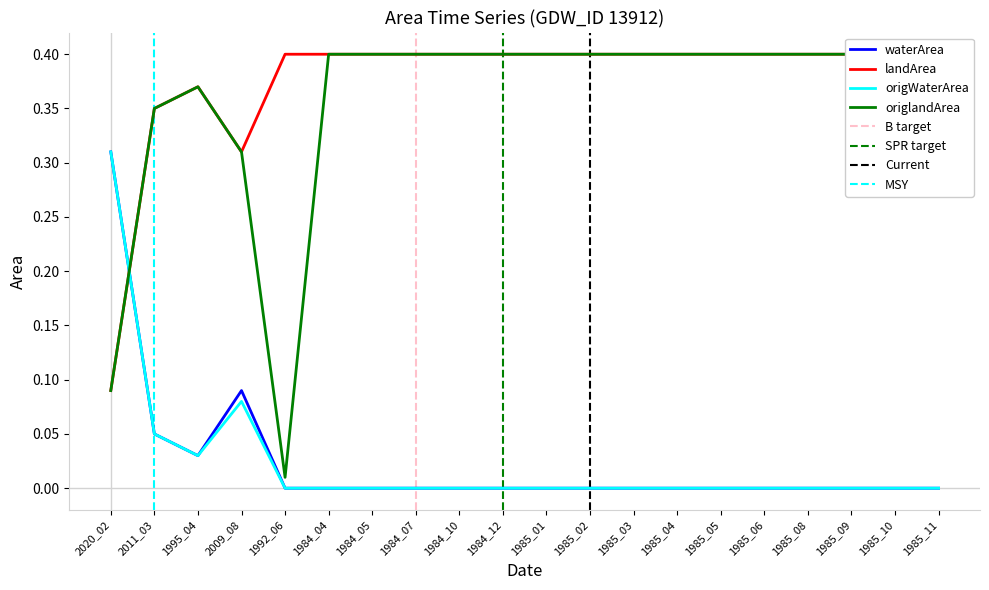

Reading left to right, transcribe all the data shown in this chart.

waterArea: 0.3	0.1	0.0	0.1	0.0	0.0	0.0	0.0	0.0	0.0	0.0	0.0	0.0	0.0	0.0	0.0	0.0	0.0	0.0	0.0
landArea: 0.1	0.3	0.4	0.3	0.4	0.4	0.4	0.4	0.4	0.4	0.4	0.4	0.4	0.4	0.4	0.4	0.4	0.4	0.4	0.4
origWaterArea: 0.3	0.1	0.0	0.1	0.0	0.0	0.0	0.0	0.0	0.0	0.0	0.0	0.0	0.0	0.0	0.0	0.0	0.0	0.0	0.0
origlandArea: 0.1	0.3	0.4	0.3	0.0	0.4	0.4	0.4	0.4	0.4	0.4	0.4	0.4	0.4	0.4	0.4	0.4	0.4	0.4	0.4